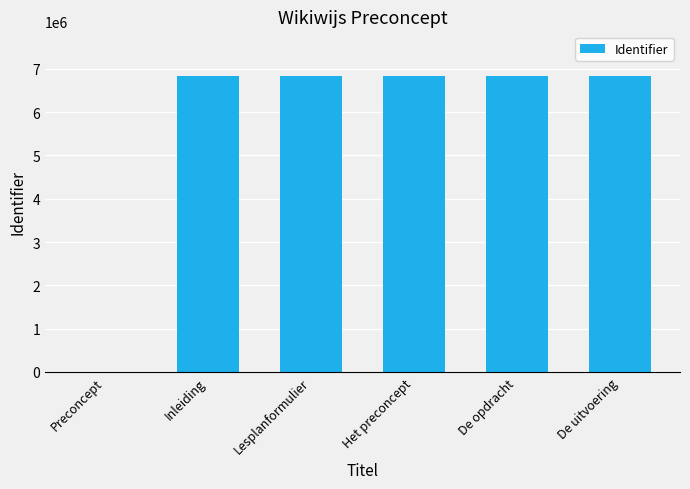

What is the sum of the values at De uitvoering and Lesplanformulier?

13676936